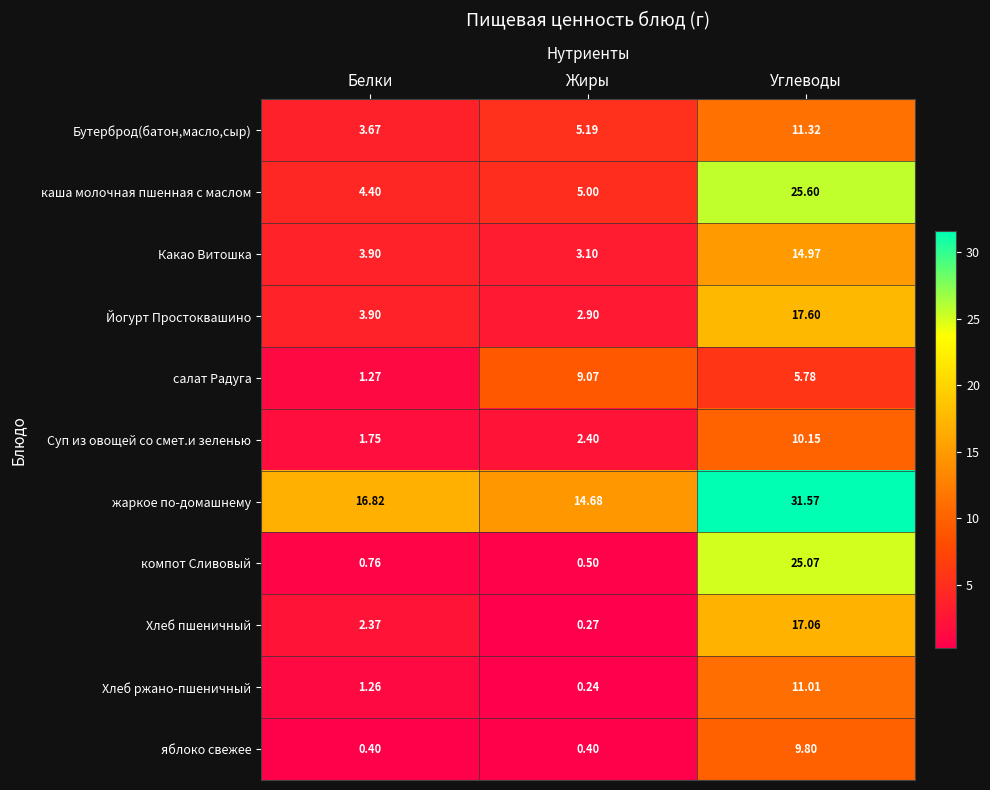

Which series has the widest spread of values?

компот Сливовый